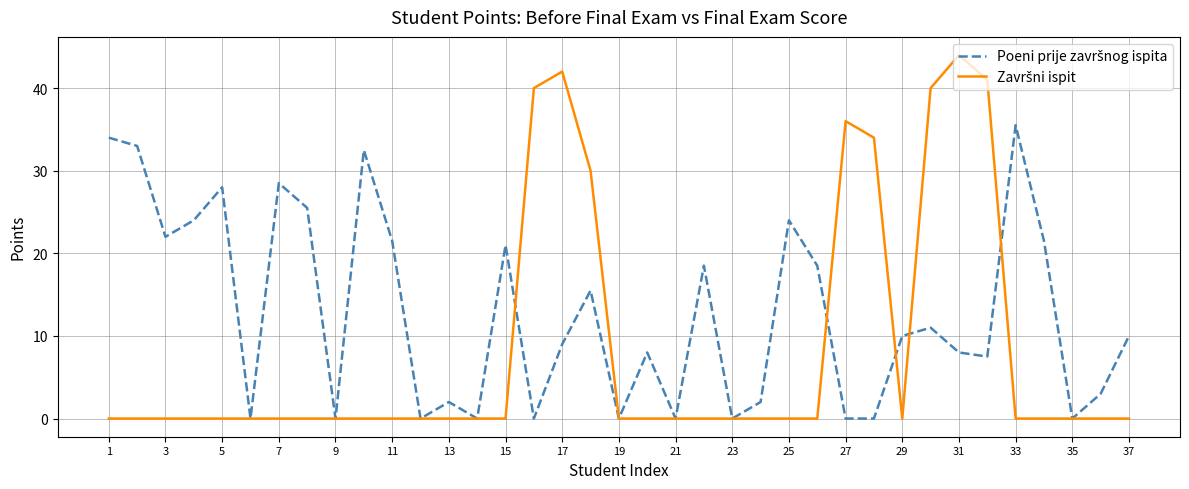

How many lines are shown in the chart?

2